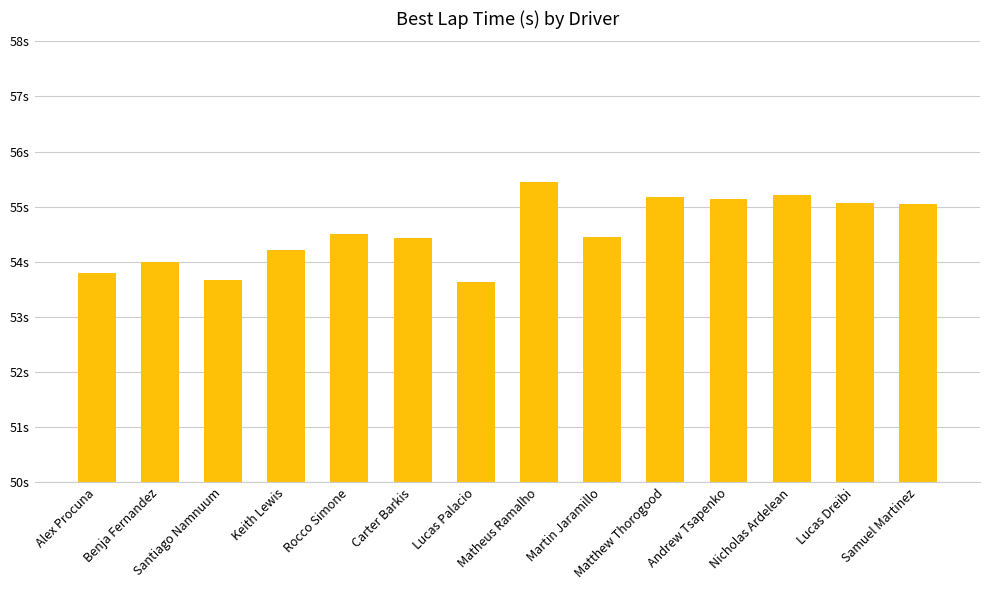

Reading left to right, transcribe all the data shown in this chart.

Alex Procuna=53.8	Benja Fernandez=54.0	Santiago Namnuum=53.7	Keith Lewis=54.2	Rocco Simone=54.5	Carter Barkis=54.4	Lucas Palacio=53.6	Matheus Ramalho=55.4	Martin Jaramillo=54.5	Matthew Thorogood=55.2	Andrew Tsapenko=55.1	Nicholas Ardelean=55.2	Lucas Dreibi=55.1	Samuel Martinez=55.0